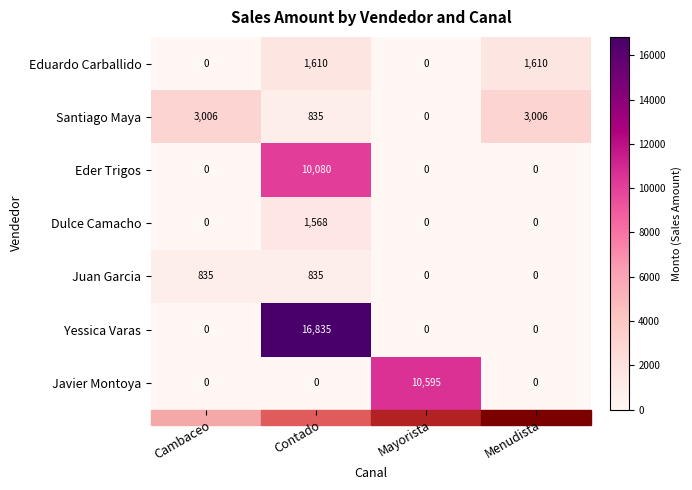

List the series in order of their peak value, lowest first.

Juan Garcia, Dulce Camacho, Eduardo Carballido, Santiago Maya, Eder Trigos, Javier Montoya, Yessica Varas